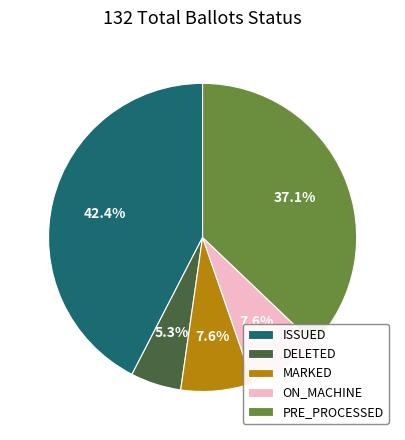

What is the smallest slice in the pie chart?

DELETED